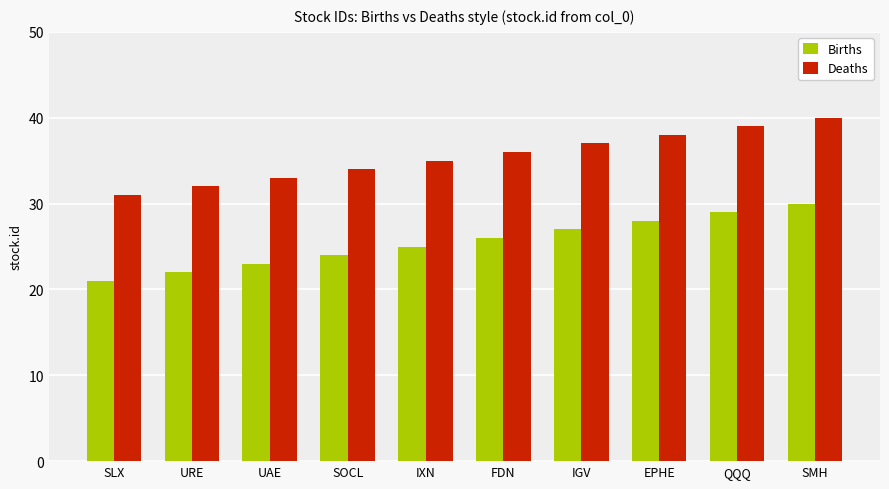

At which category is the sum across all series the highest?

SMH